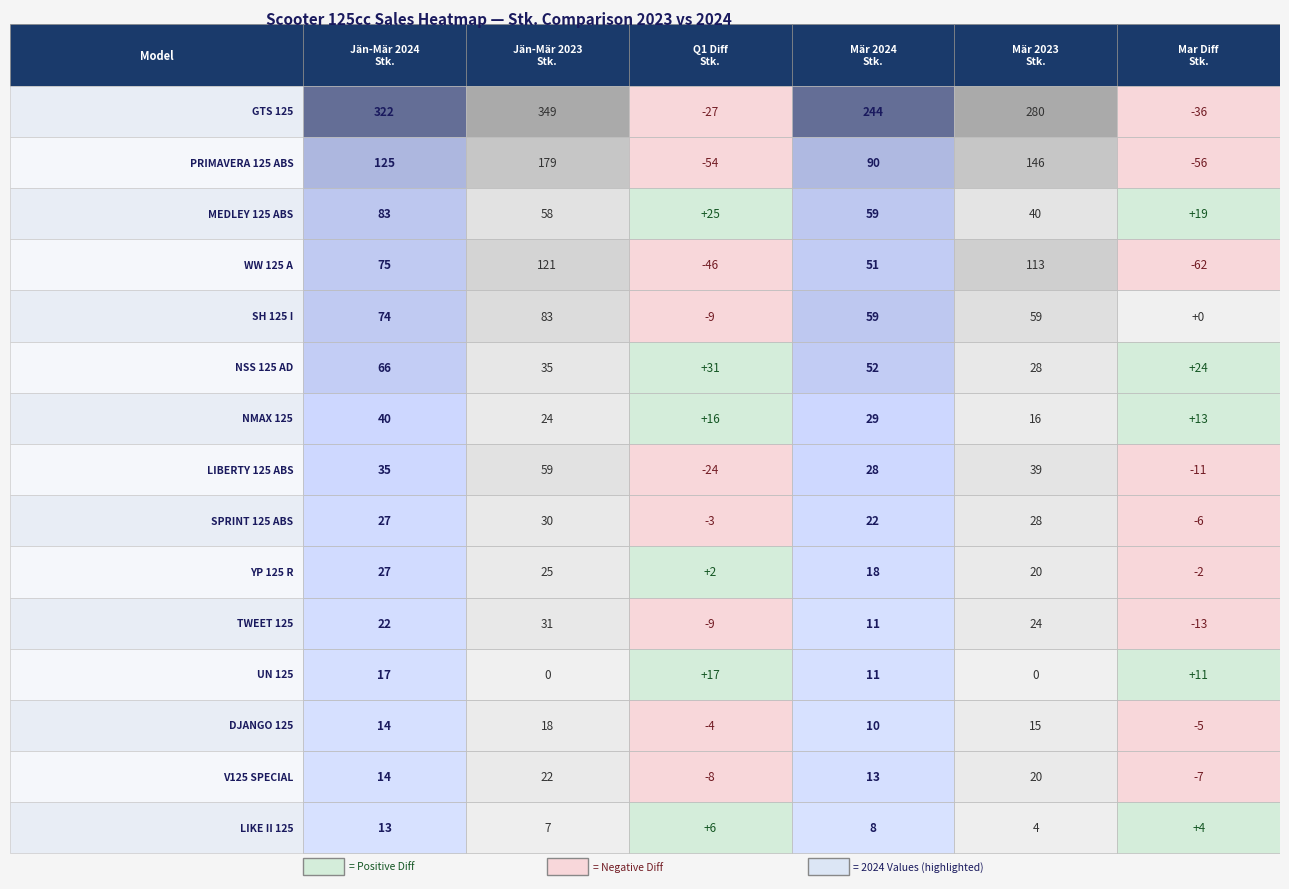

Is it true that MEDLEY 125 ABS equals 83 at 0?

True